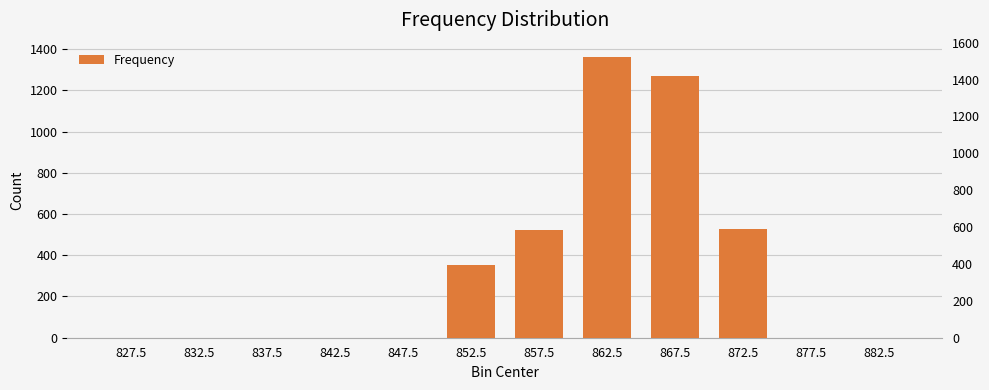

What is the difference between the maximum and minimum values?

1363